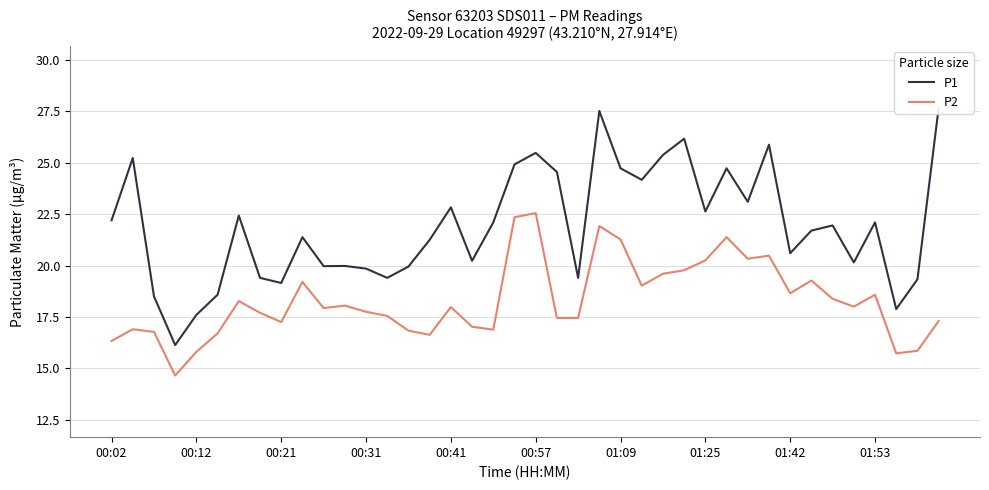

What is the lowest value of the P1 series?

16.1